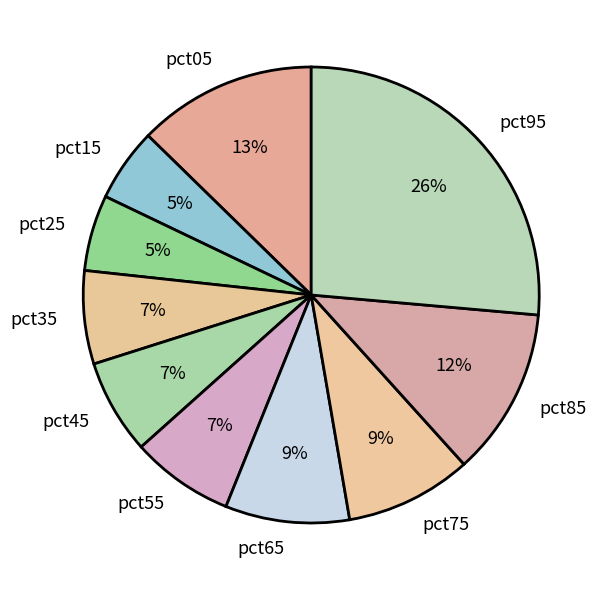

How many segments does this pie chart have?

10